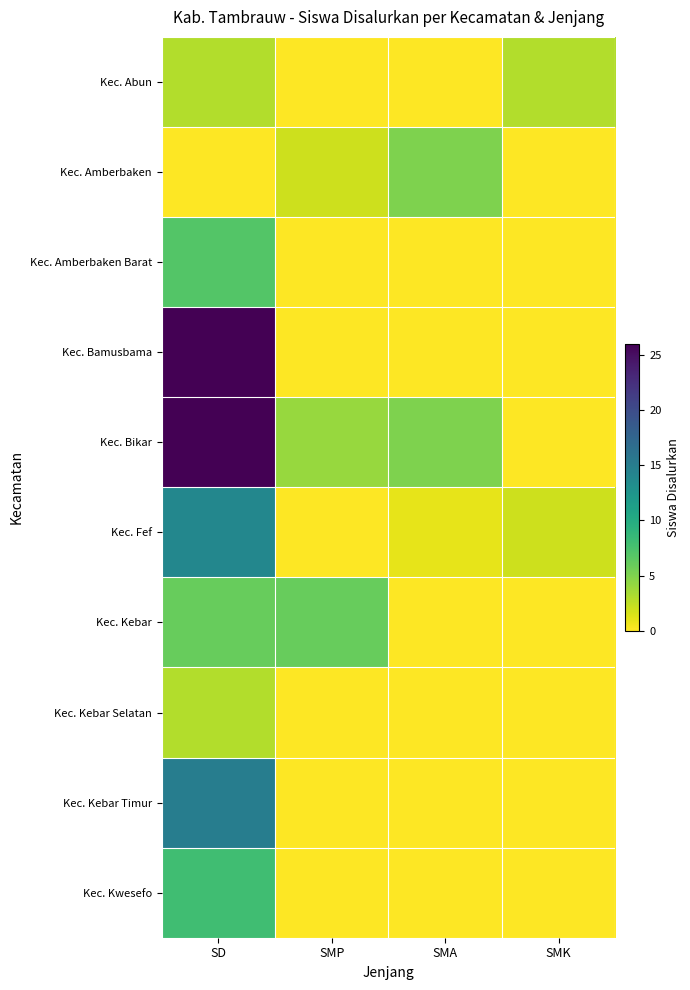

Which has a higher value, SMK or SMA?

SMK